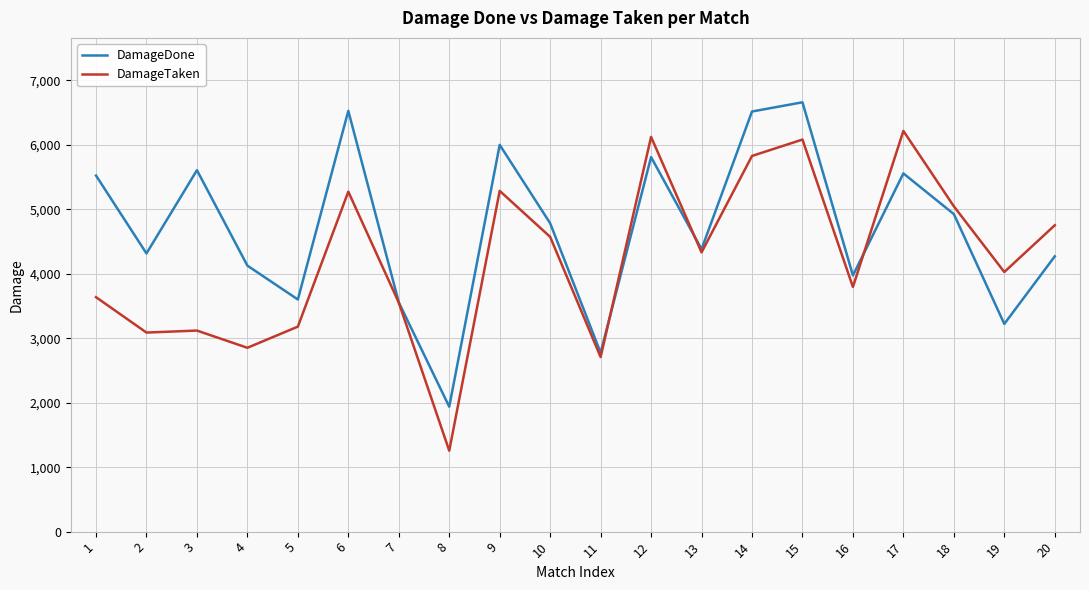

List the series in order of their peak value, lowest first.

DamageTaken, DamageDone